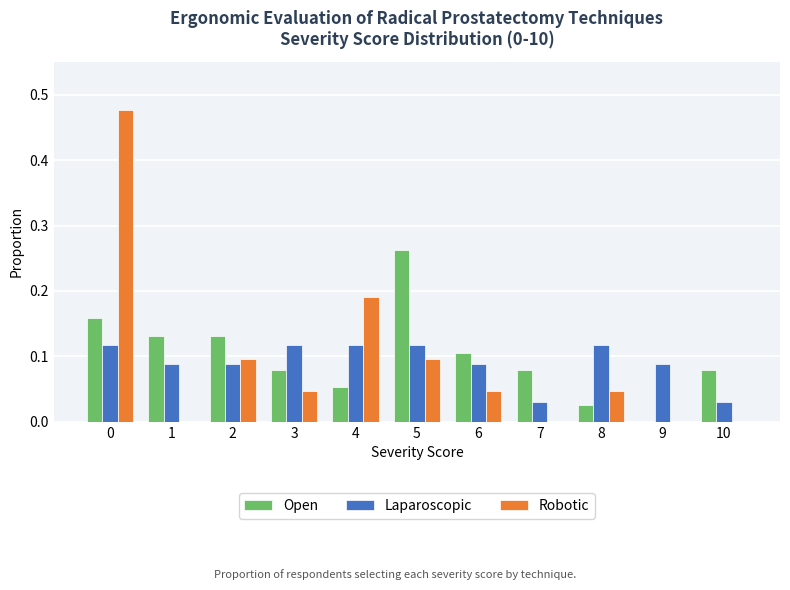

The Robotic series shows 0.1 at 4. True or false?

False